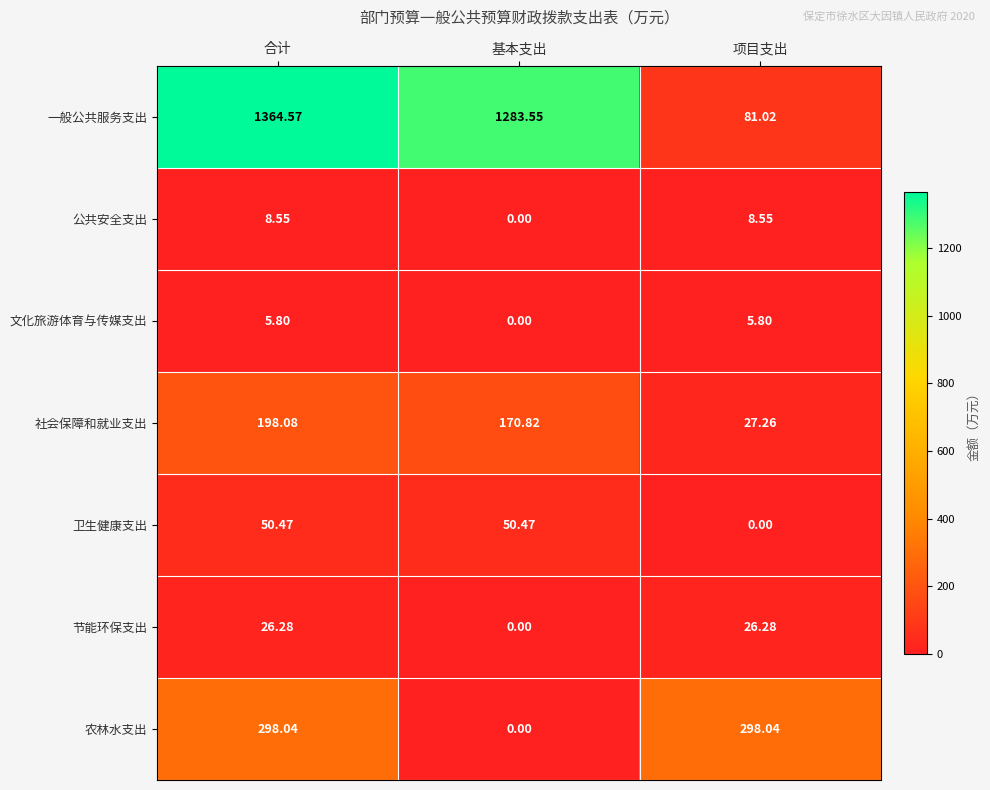

How many distinct data groups are displayed?

7